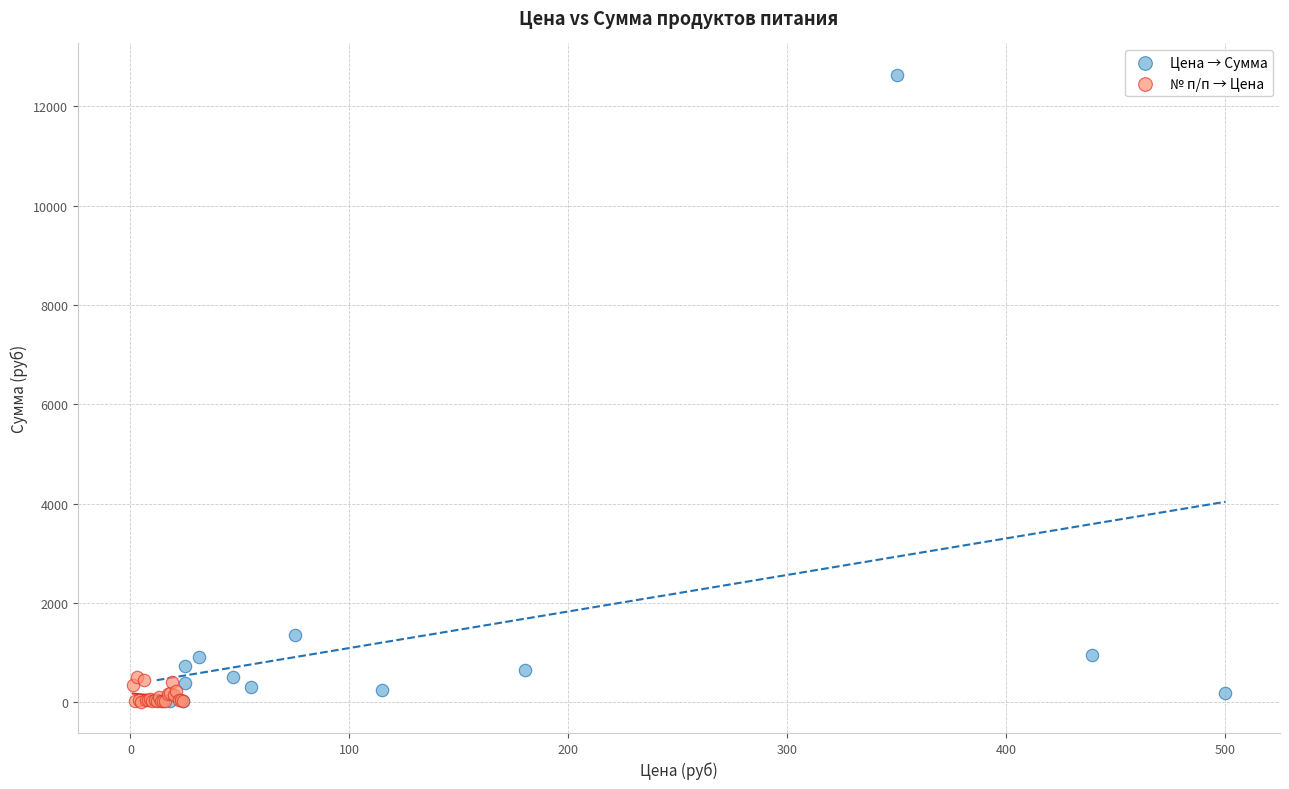

What are all the series names shown in the legend?

Цена → Сумма, № п/п → Цена